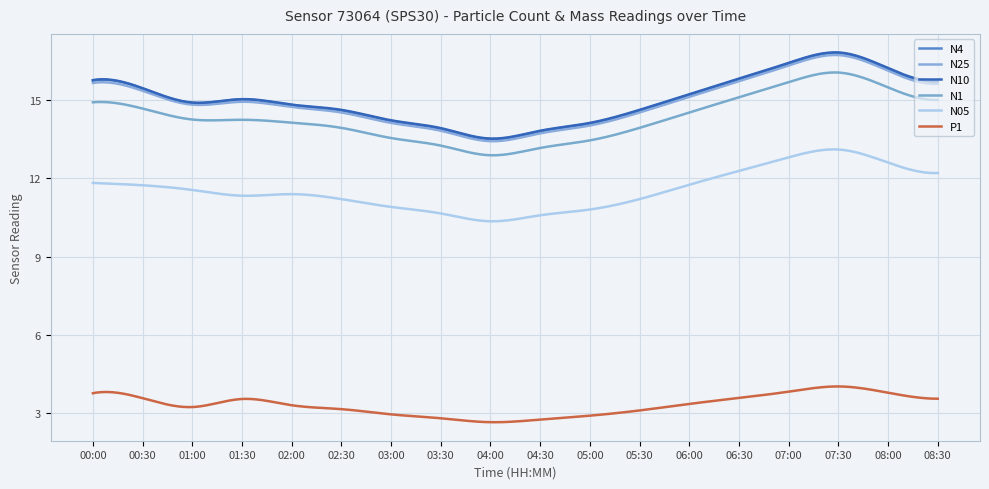

How many interior local valleys does the N1 series have?

1